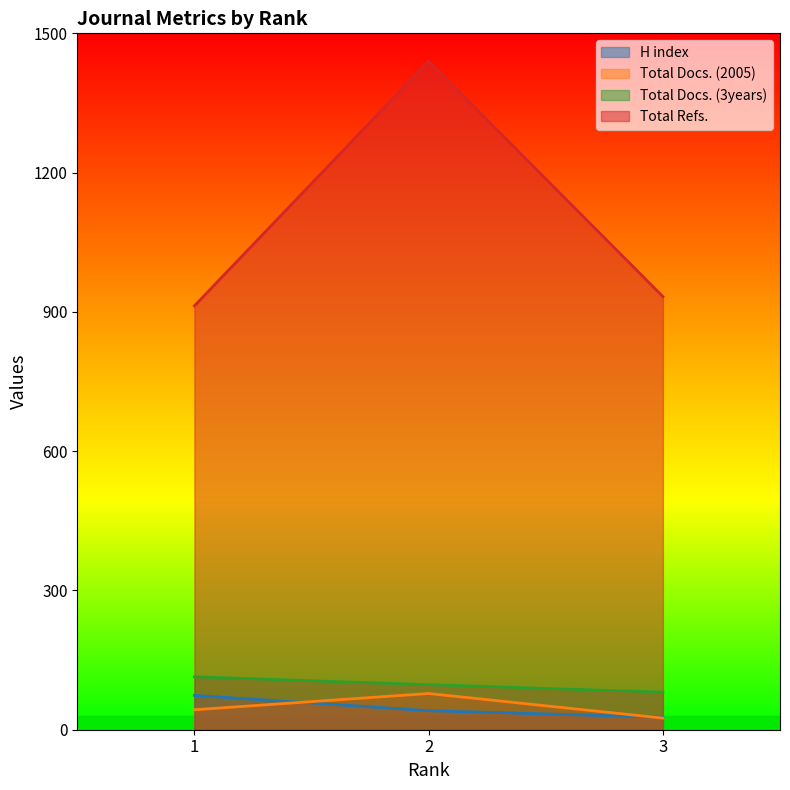

True or false: Total Refs. has a value of 797 at 2.

False